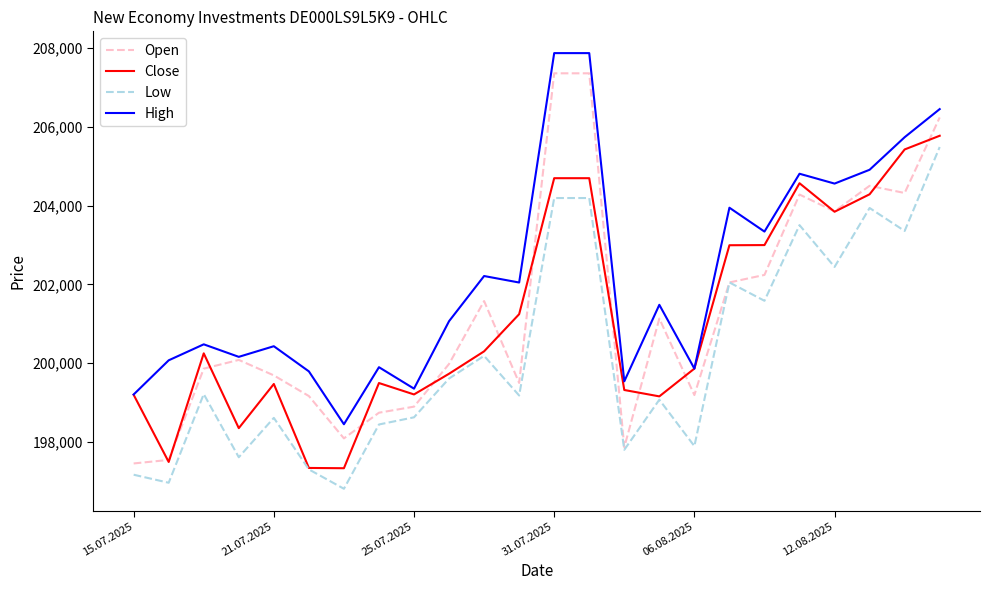

What is the greatest value displayed?

207874